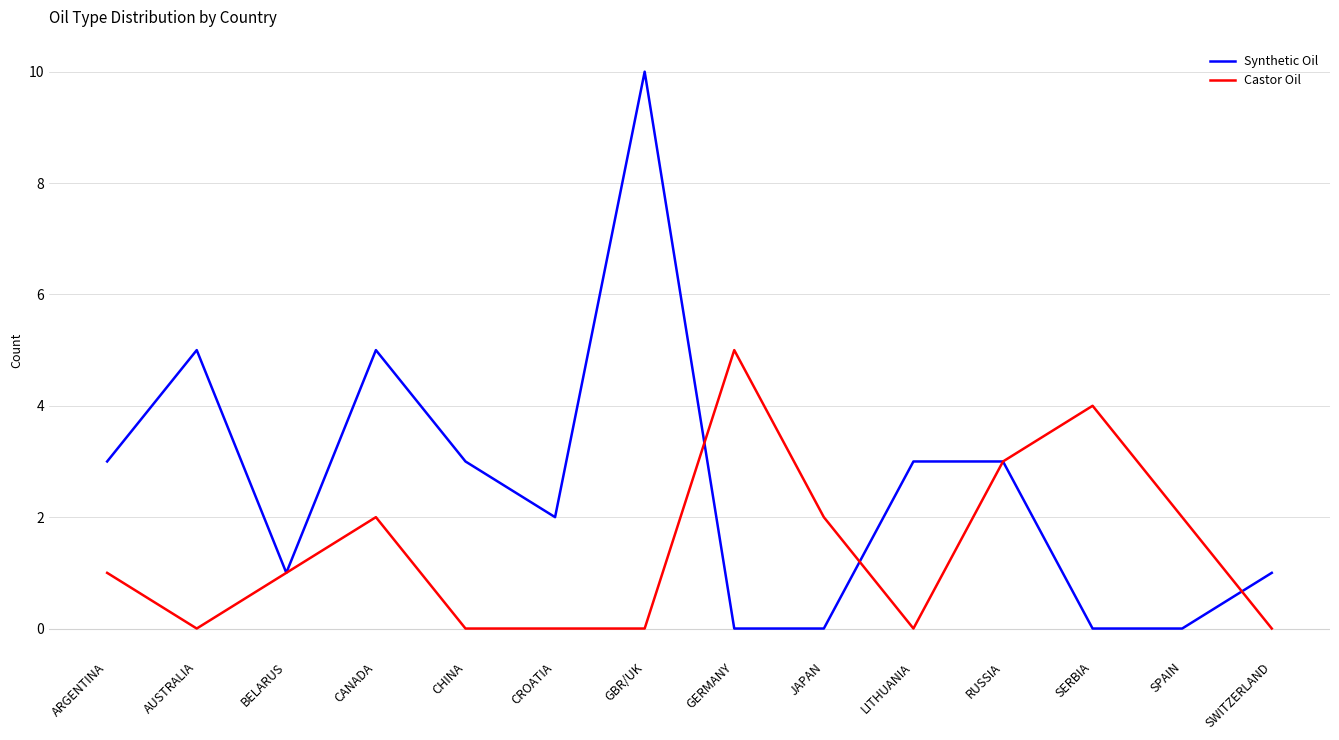

Which series ends up on top after the final intersection of Castor Oil and Synthetic Oil?

Synthetic Oil